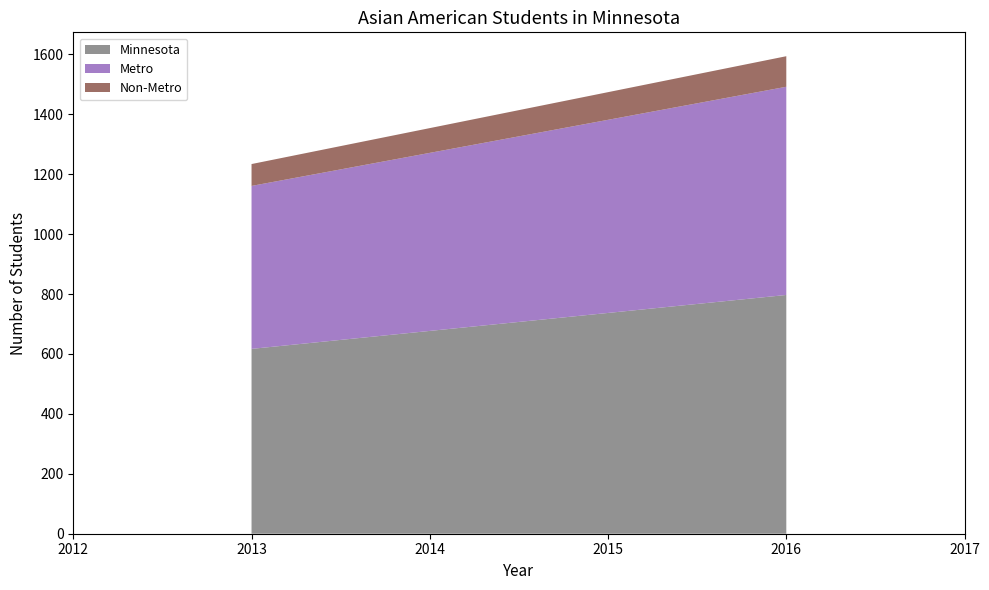

Reading left to right, transcribe all the data shown in this chart.

Minnesota: 2013=617	2016=797
Metro: 2013=544	2016=695
Non-Metro: 2013=73	2016=102